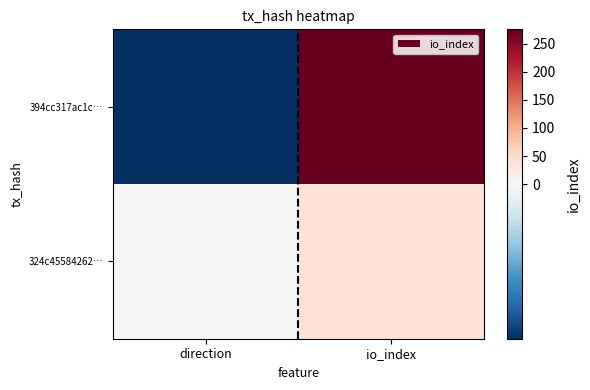

List the series in order of their overall mean, highest first.

394cc317ac1c…, 324c45584262…